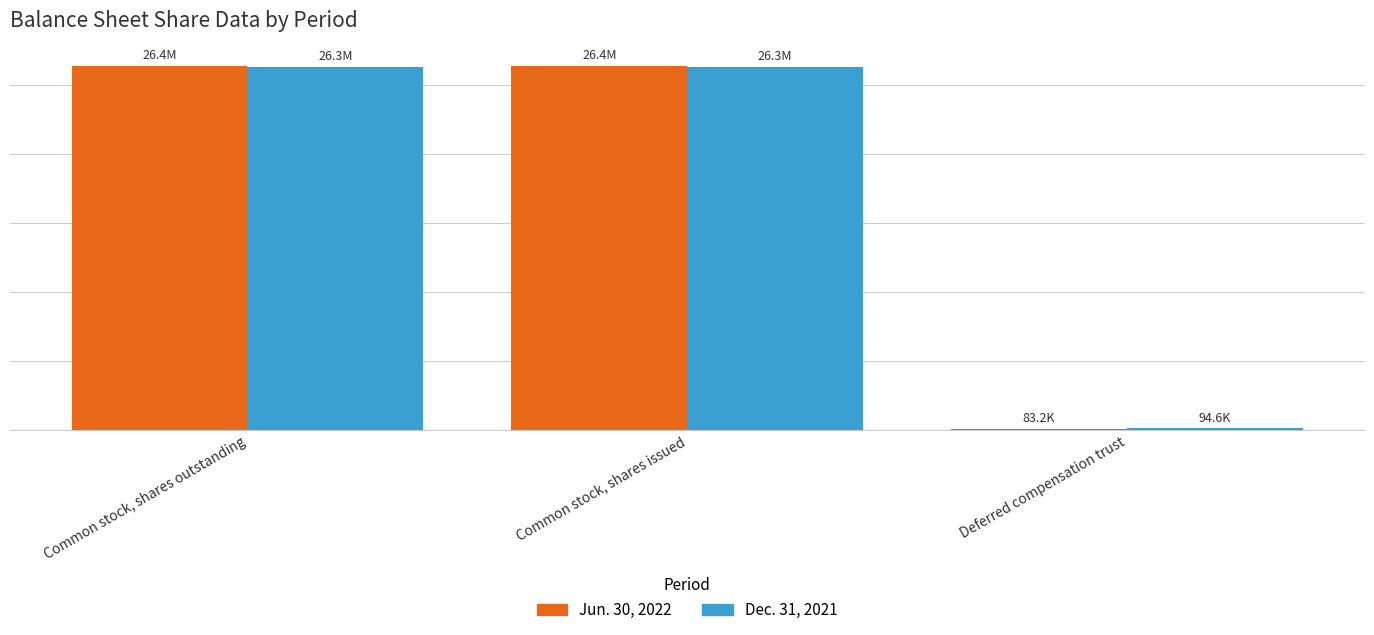

How many Dec. 31, 2021 values are between 94627 and 26336589?

3